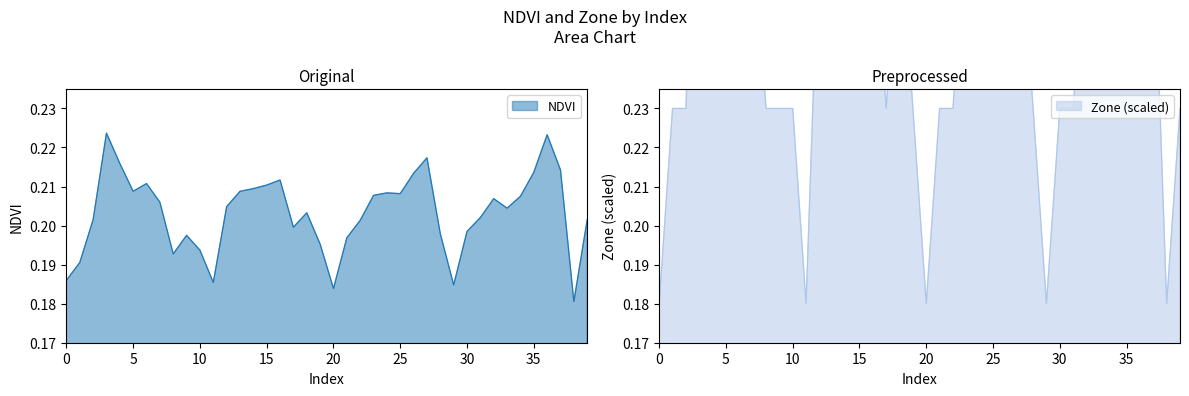

At which category does Zone reach its first local peak?

3